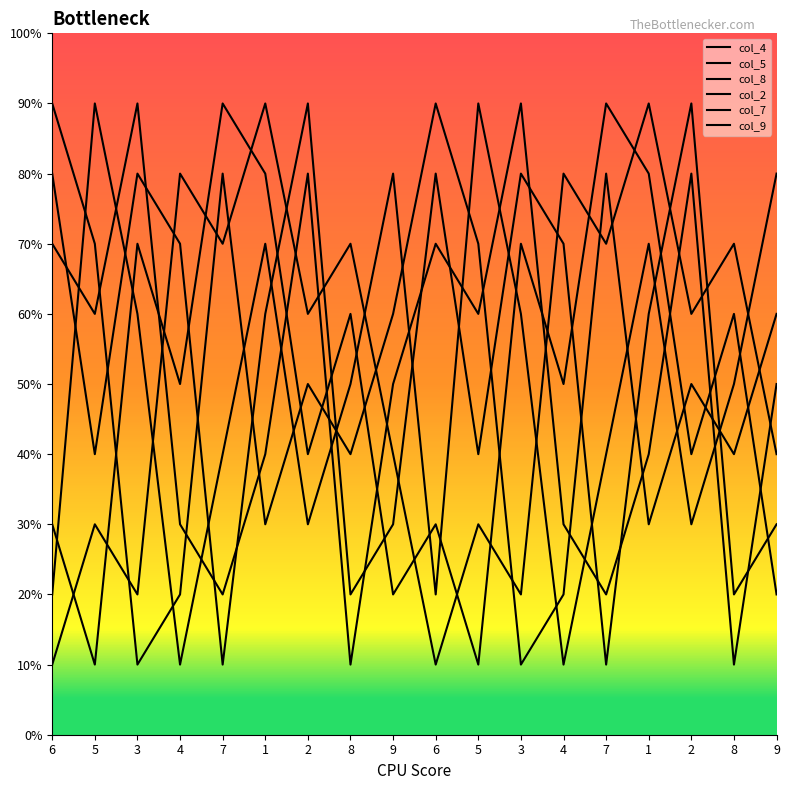

Which series has the widest spread of values?

col_4